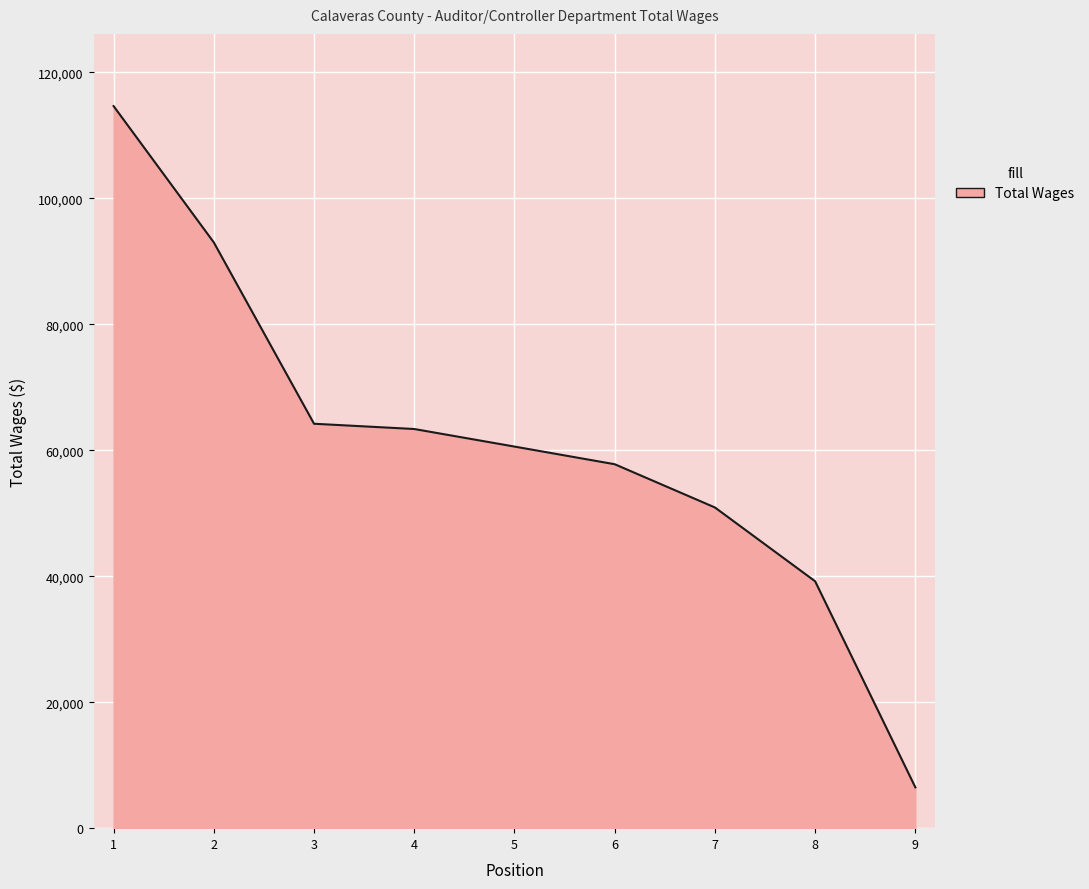

The value at 4 is 63369. True or false?

True